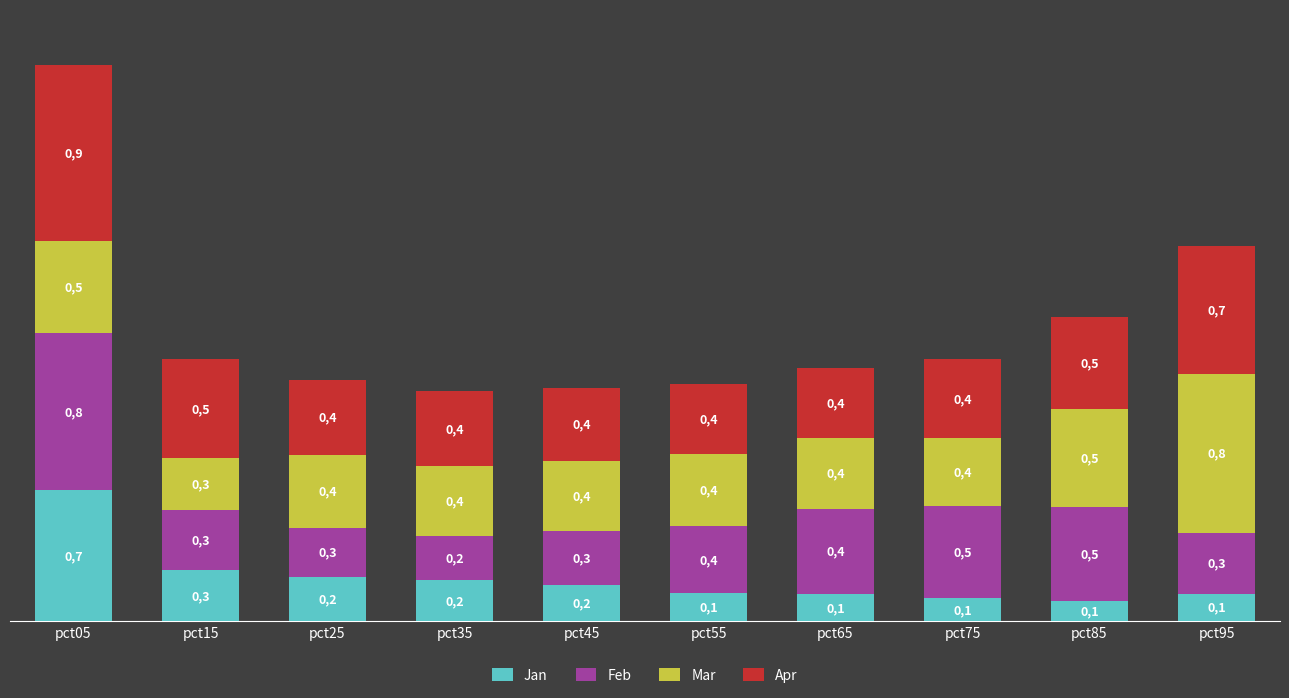

What are all the series names shown in the legend?

Jan, Feb, Mar, Apr